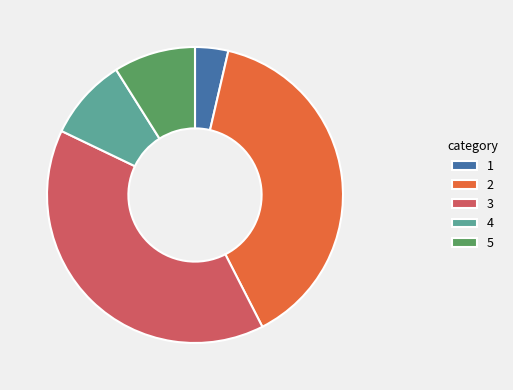

Is there a majority slice in this chart?

No